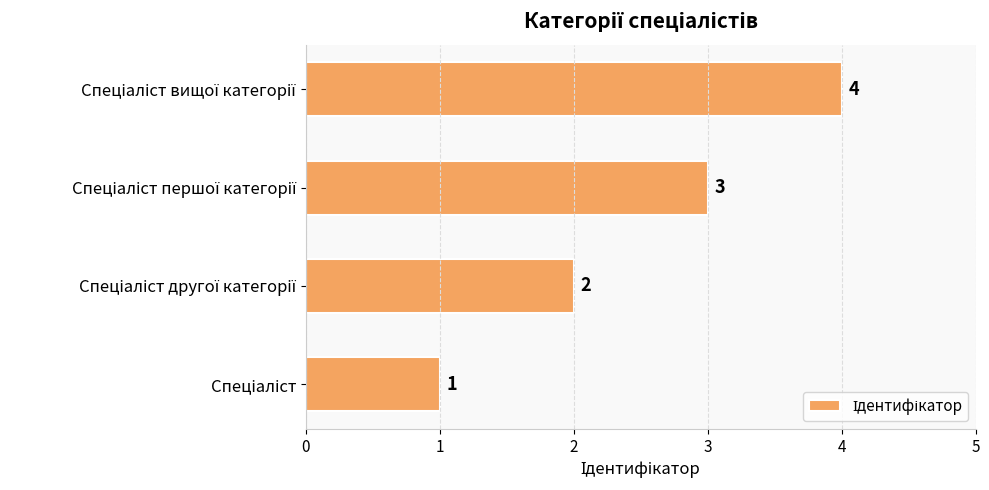

What is the sum of all values?

10